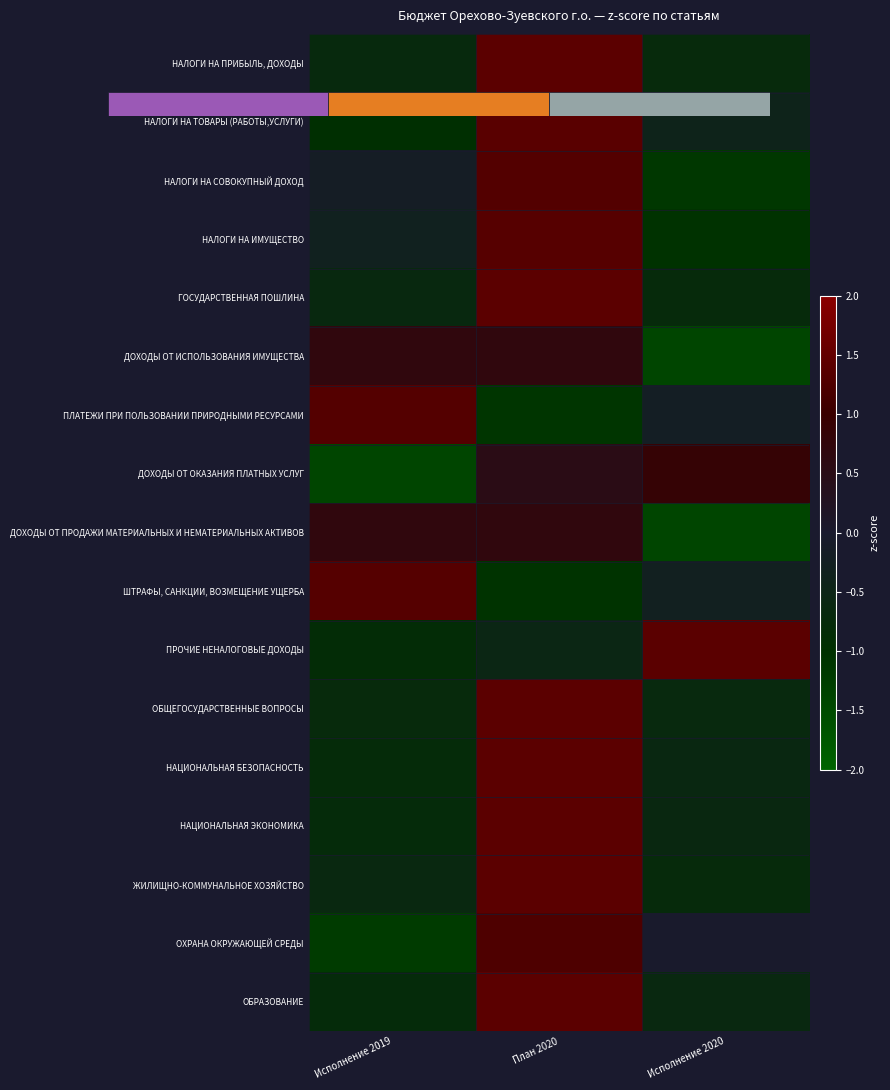

What is the difference between the maximum and minimum values in the ПРОЧИЕ НЕНАЛОГОВЫЕ ДОХОДЫ series?

2.3